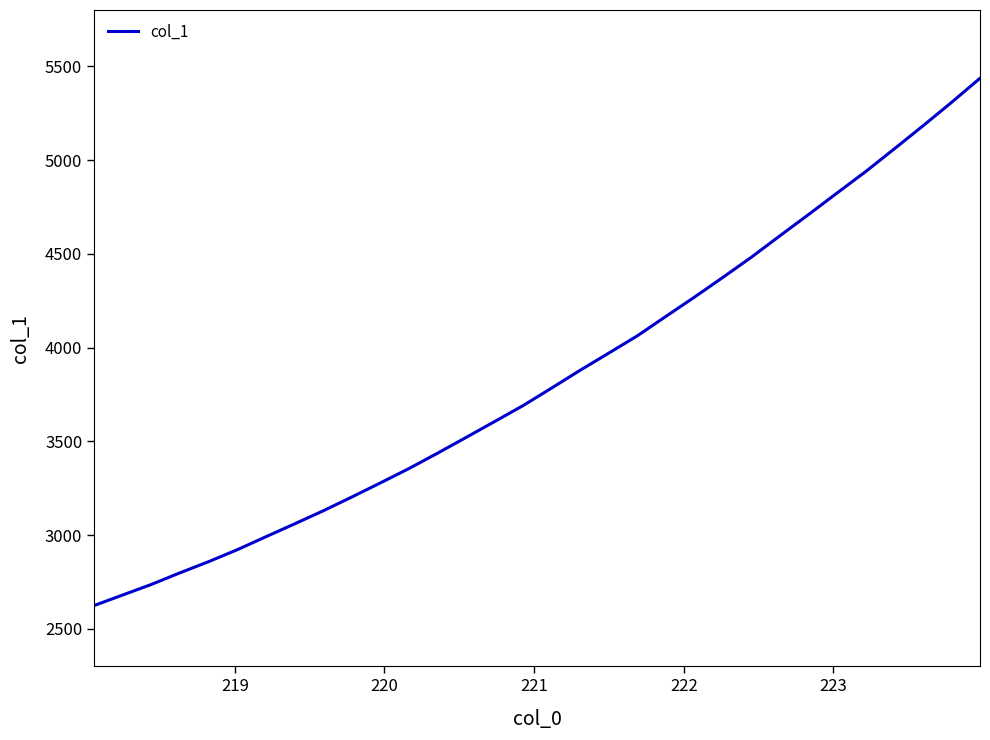

What is the difference between the maximum and minimum values?

2811.9